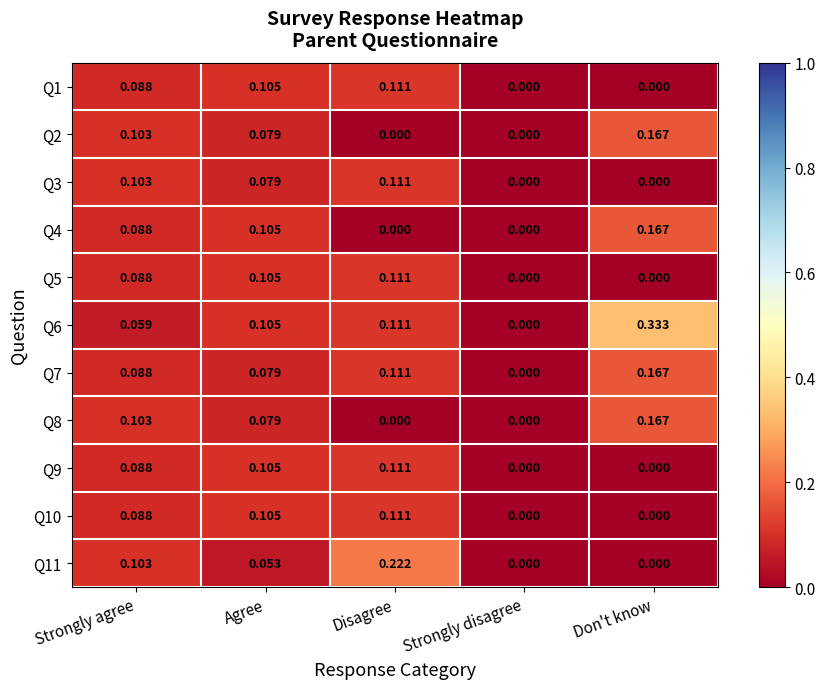

Is the value of Q4 at Don't know greater than the value of Q11 at Disagree?

No